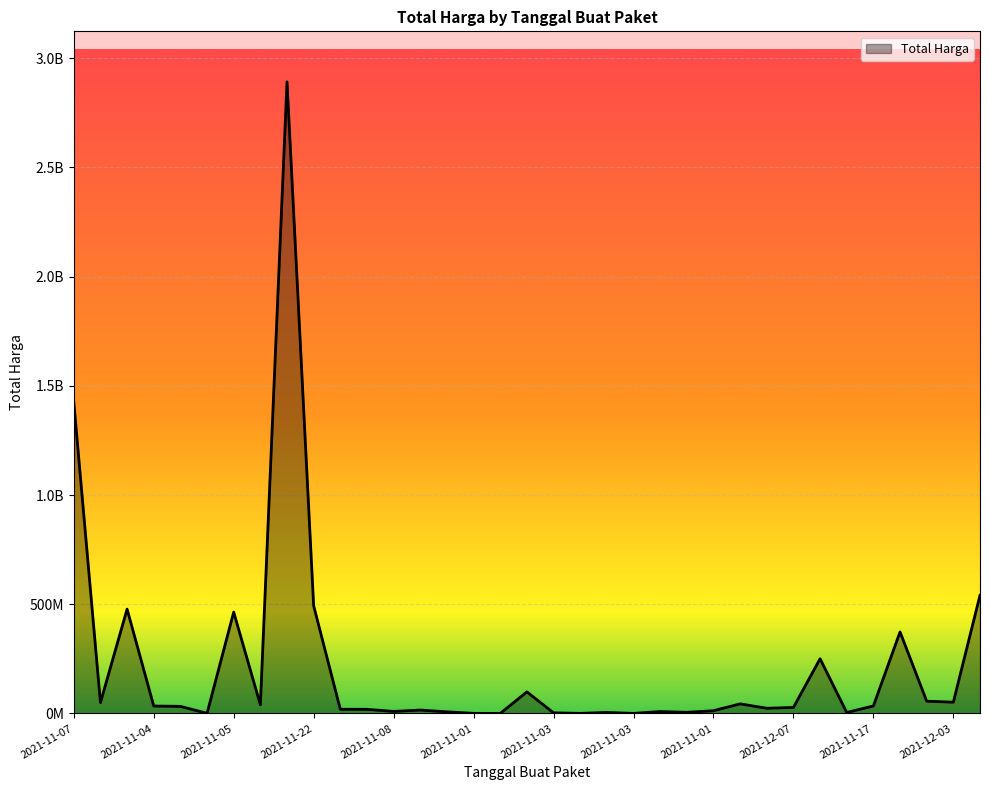

Does the chart display data point markers on the line(s)?

No